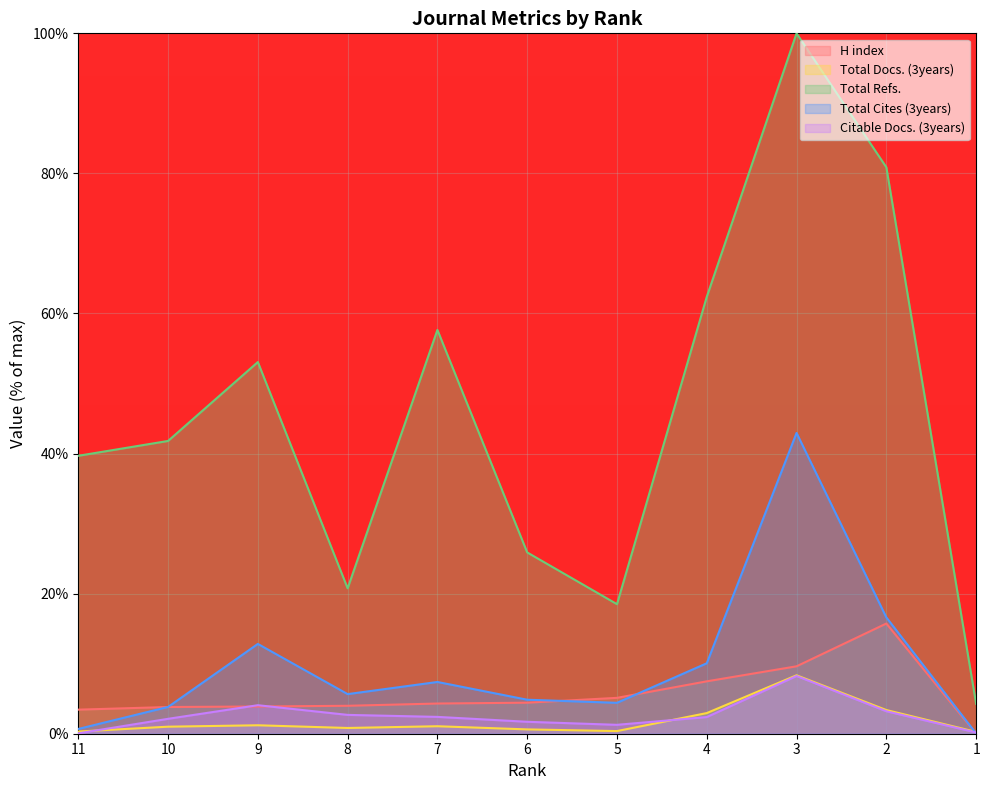

Reading right to left, what are all the values shown in this chart?

H index: 0.0	15.7	9.6	7.5	5.1	4.4	4.3	4.0	3.9	3.8	3.4
Total Docs. (3years): 0.3	3.4	8.3	2.9	0.4	0.6	1.1	0.8	1.2	1.0	0.3
Total Refs.: 4.3	80.9	100.0	62.4	18.5	25.9	57.7	20.8	53.1	41.8	39.7
Total Cites (3years): 0.0	16.6	42.9	10.1	4.4	4.9	7.4	5.7	12.8	3.8	0.7
Citable Docs. (3years): 0.2	3.2	8.2	2.4	1.3	1.7	2.4	2.7	4.1	2.1	0.1